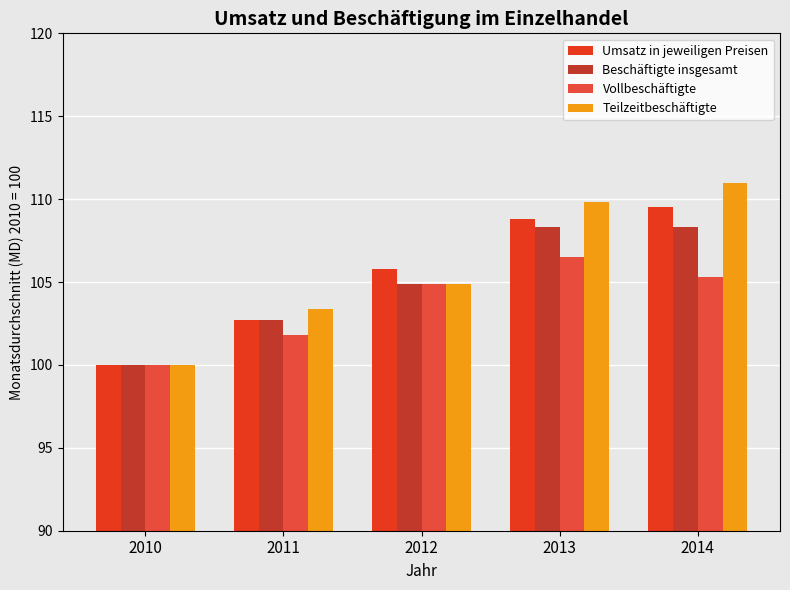

Which series has the largest total across all categories?

Teilzeitbeschäftigte